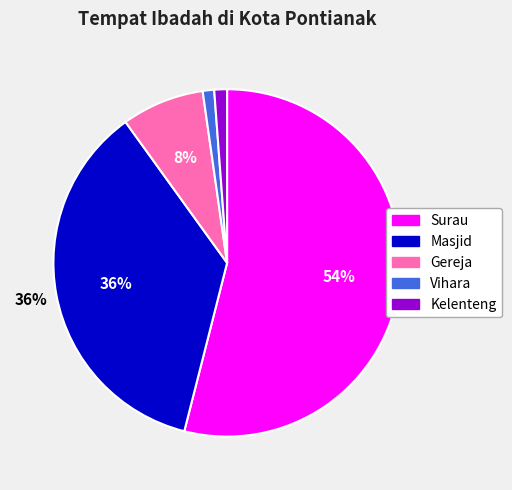

To the nearest percent, what percentage of the pie is Kelenteng?

1%